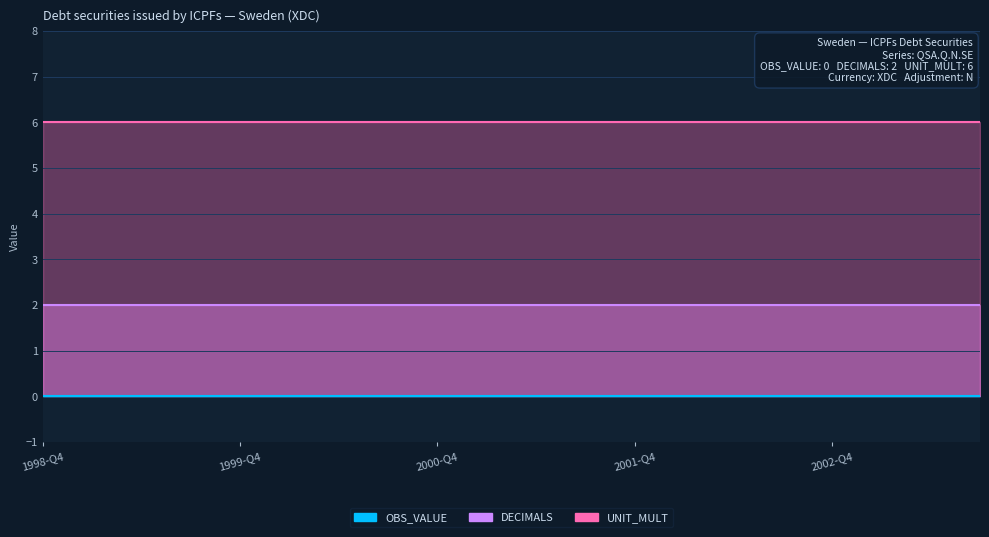

Is it true that DECIMALS equals 2 at 2003-Q3?

True